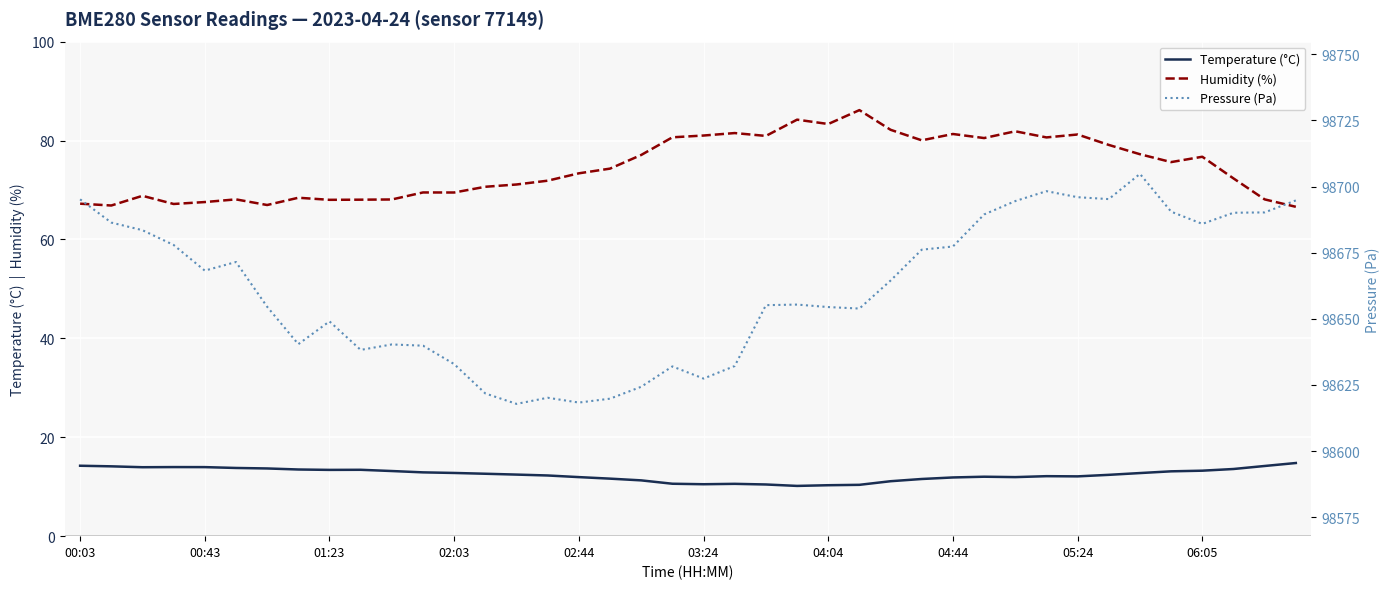

What is the value of the Pressure (Pa) point at the 8th from the left?

98640.4